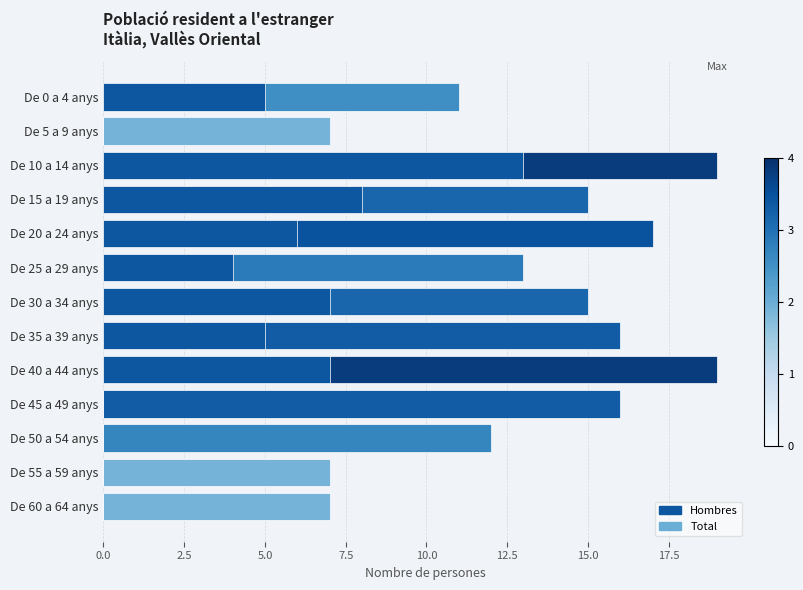

Is it true that Hombres equals 10 at De 30 a 34 anys?

False